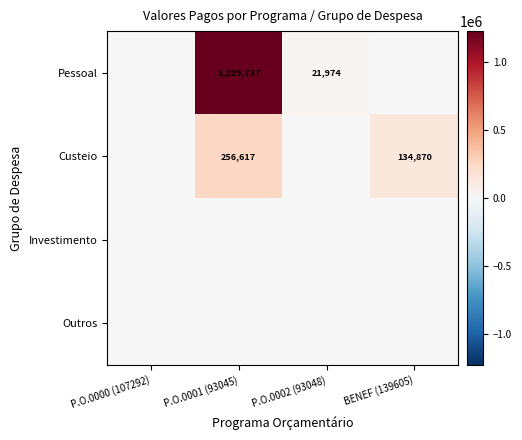

Between P.O.0000 (107292) and P.O.0001 (93045), which series saw the biggest shift?

Pessoal